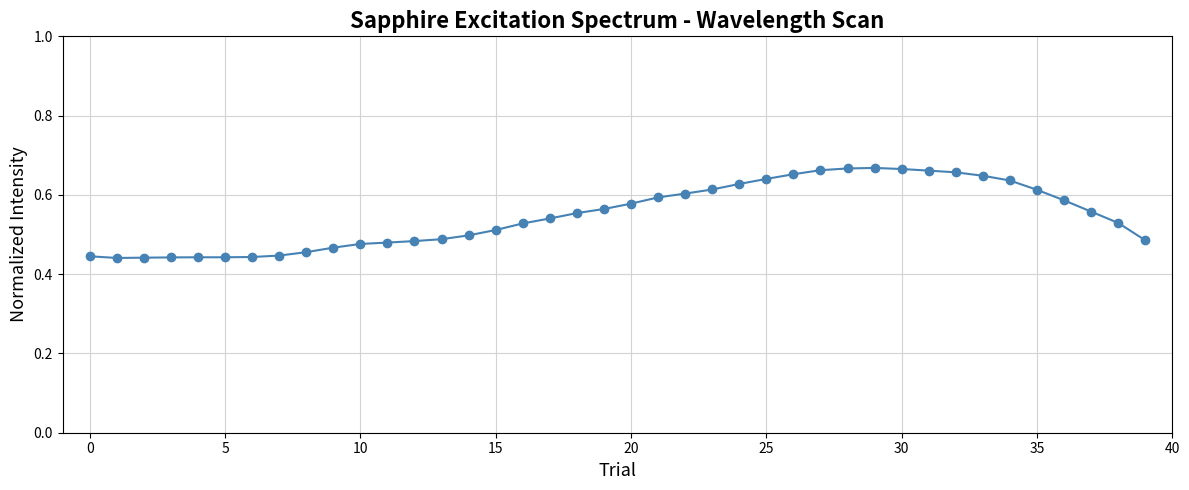

What is the sum of all values?

21.9